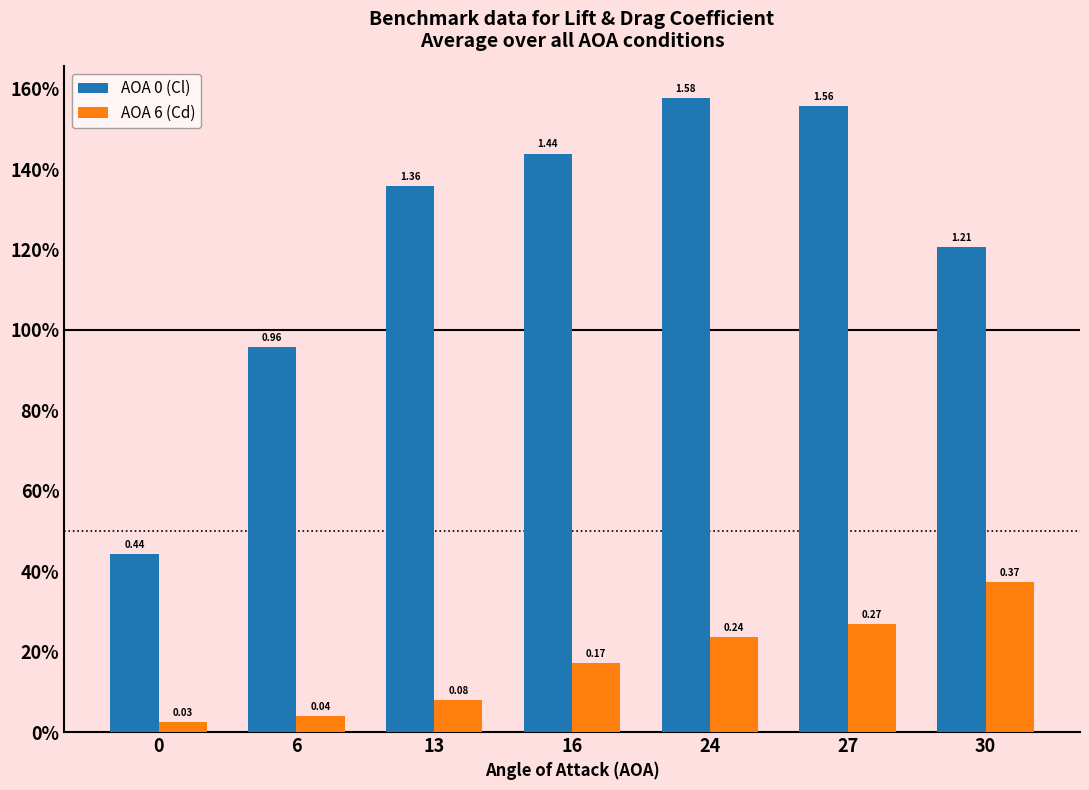

Between 13 and 30, which is larger?

13